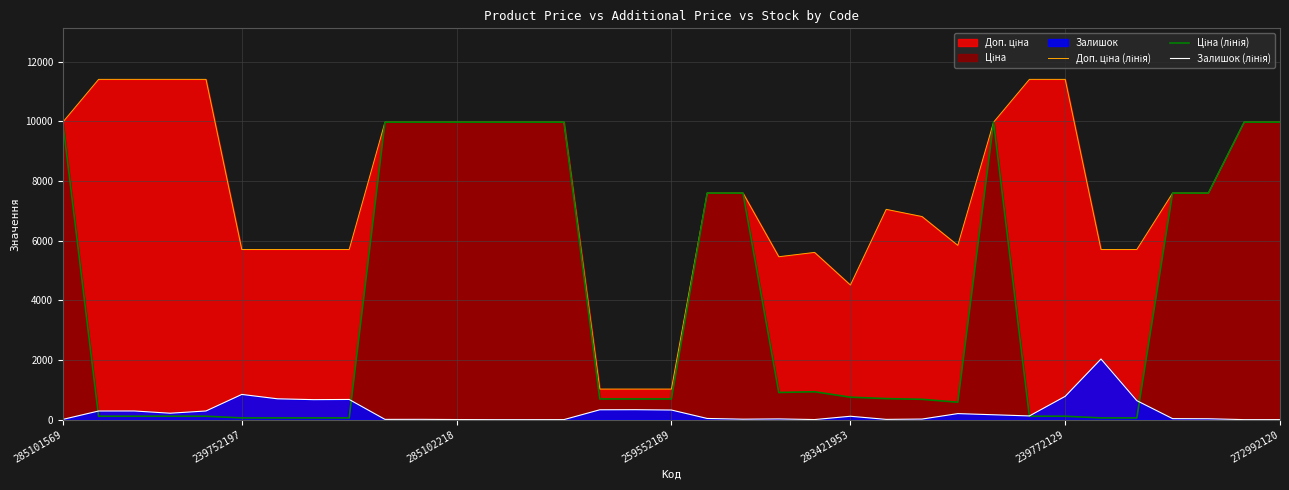

How many lines are shown in the chart?

3